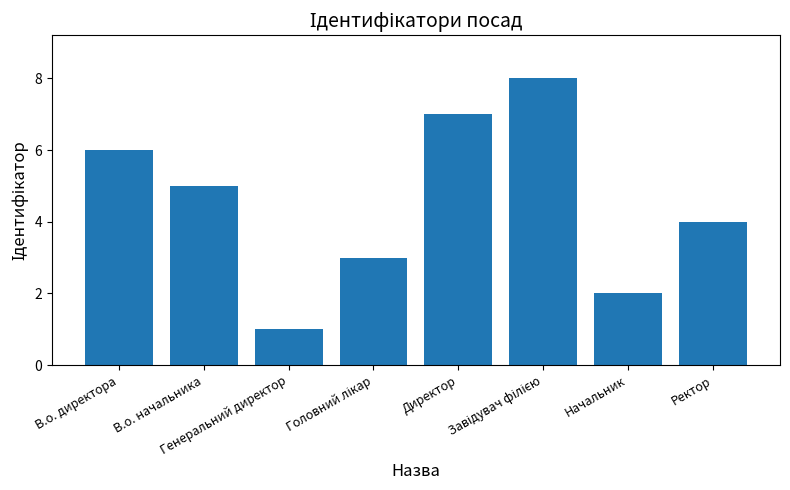

What is the greatest value displayed?

8